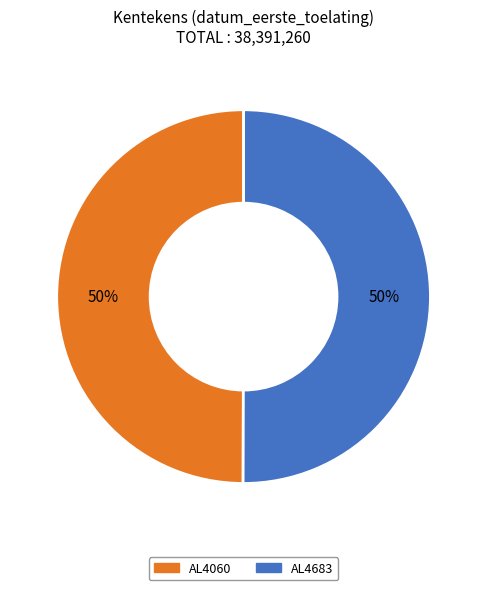

To the nearest percent, what is the combined percentage of AL4060 and AL4683?

100%